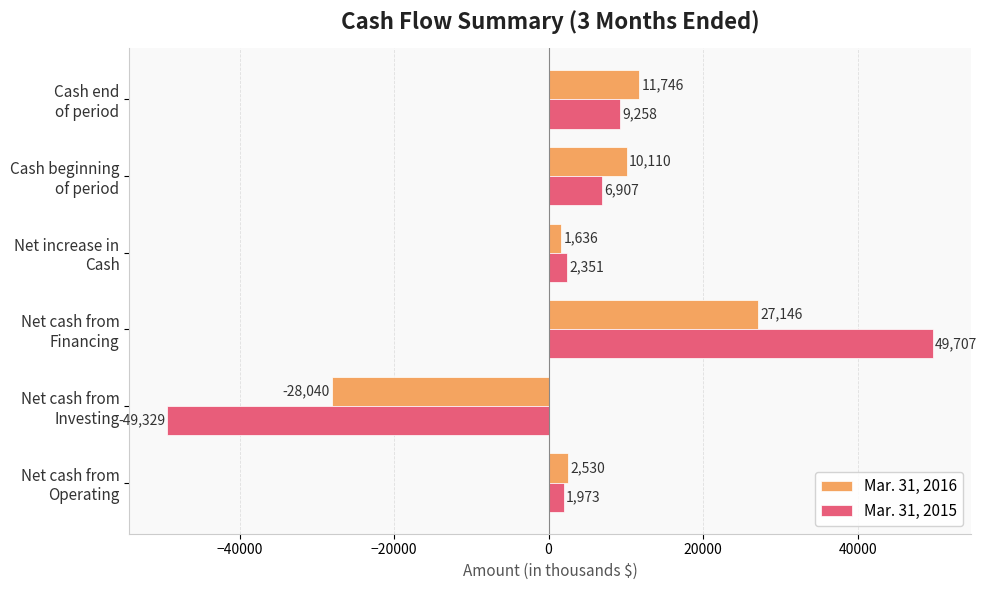

What is the difference between the second highest and second lowest values in the Mar. 31, 2015 series?

7285